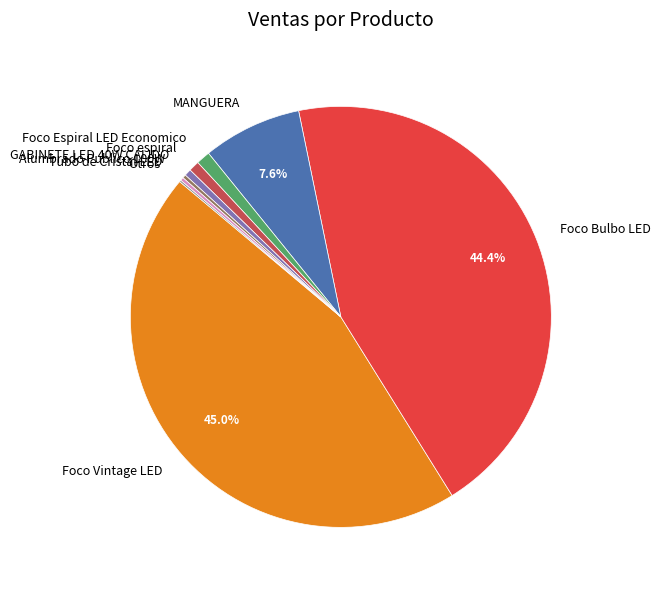

What is the largest slice in the pie chart?

Foco Vintage LED